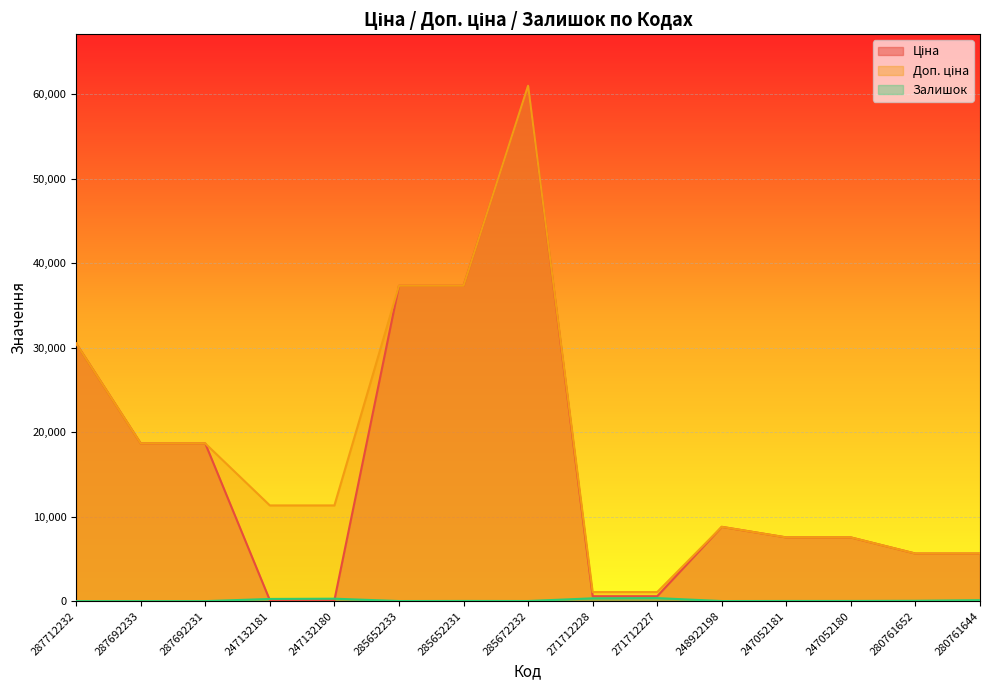

What position from the right is 247052180?

3